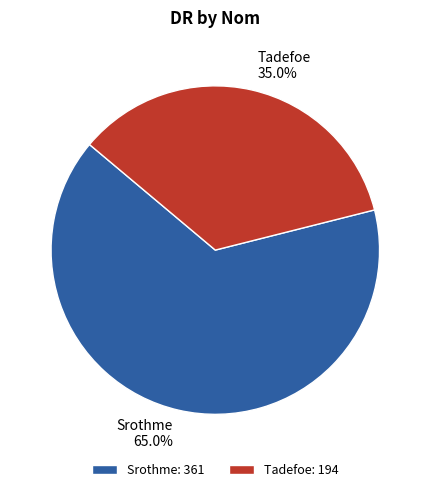

What is the largest slice in the pie chart?

Srothme